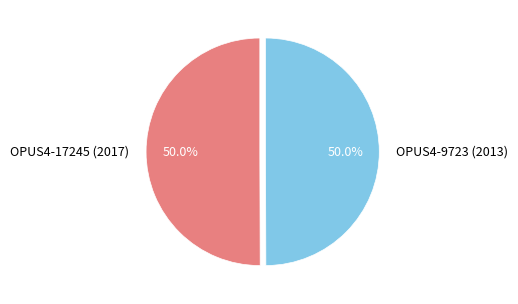

To the nearest percent, what percentage of the pie is OPUS4-9723 (2013)?

50%